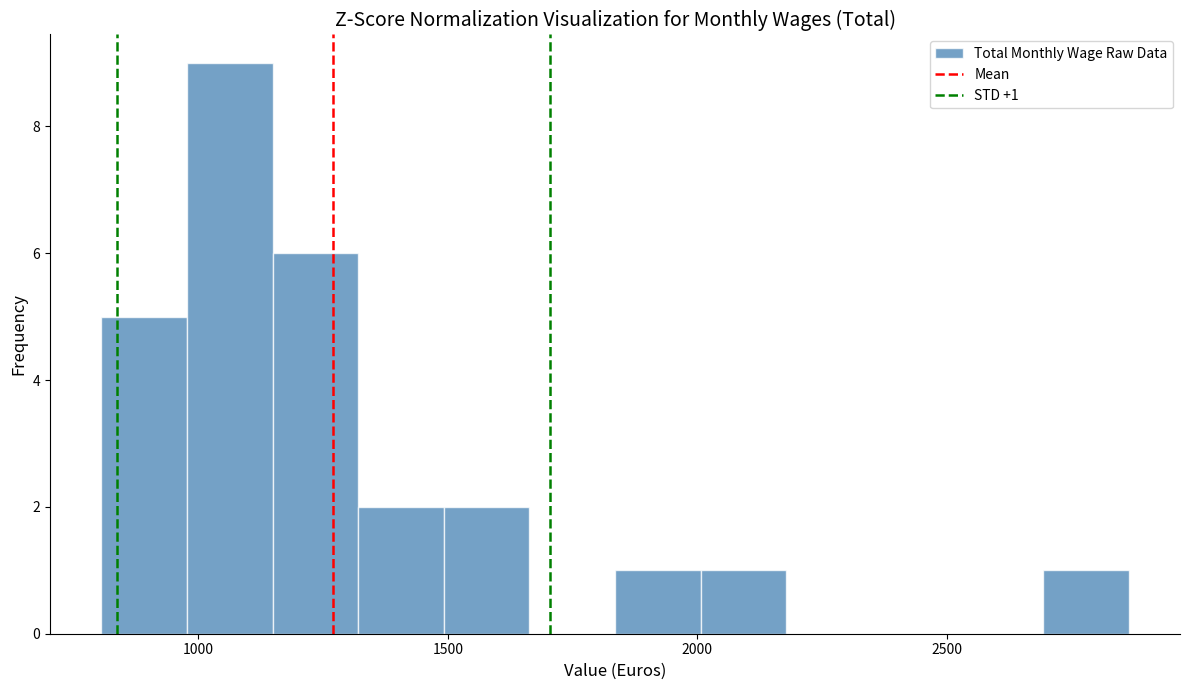

Read against the x-axis, roughly where is the centre of the tallest bar?

1050